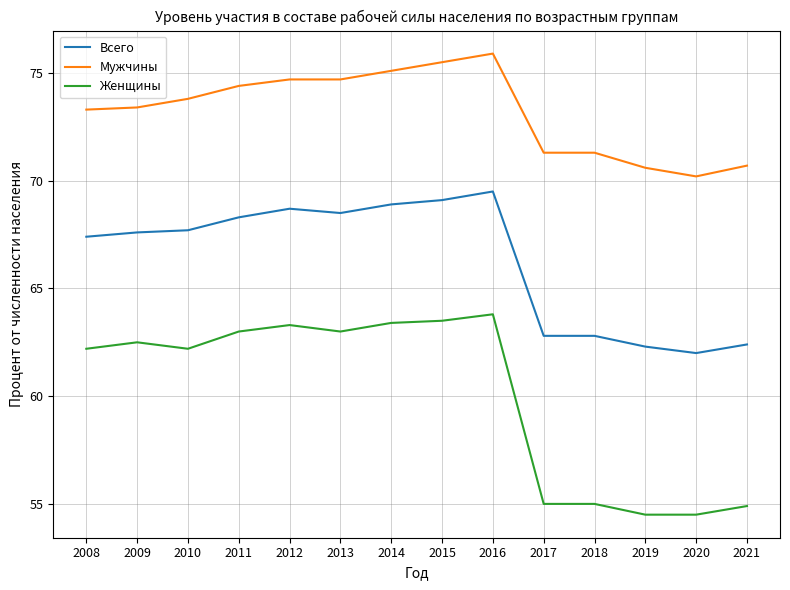

Is it true that Женщины equals 110.3 at 2016?

False